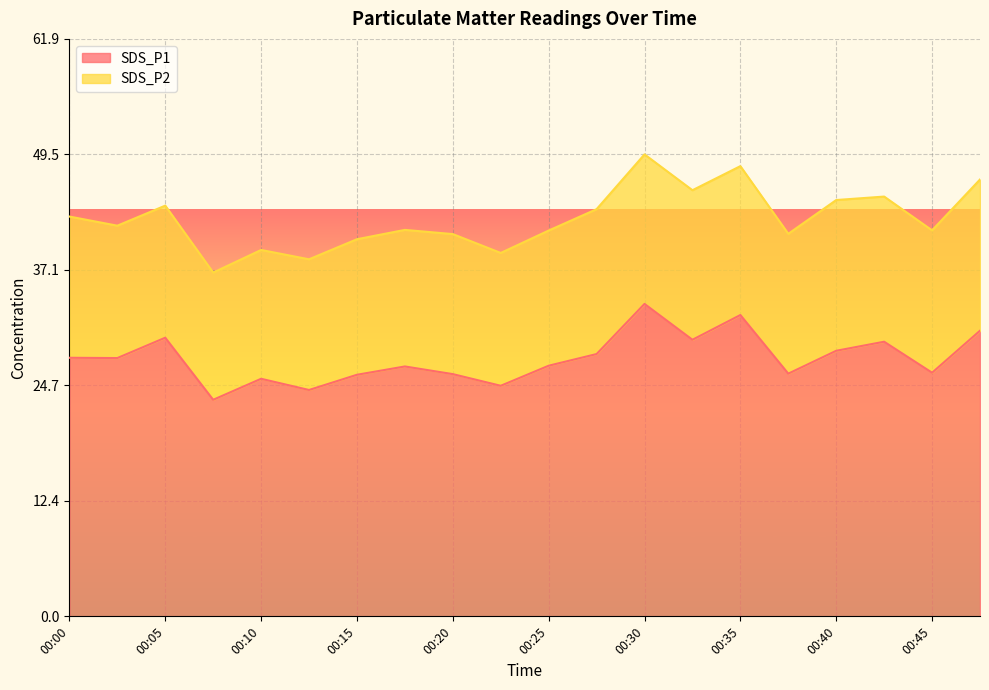

What is the total value across all series at 00:00?

42.8